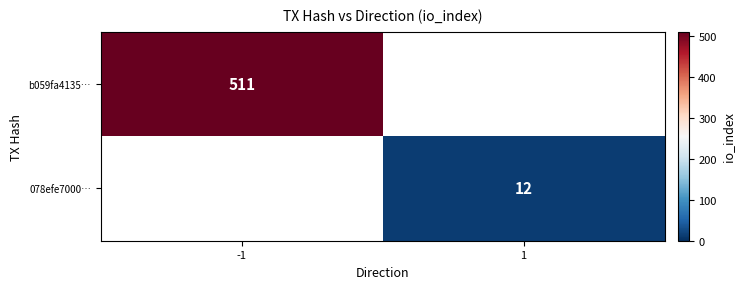

Which has a higher value, 1 or -1?

-1